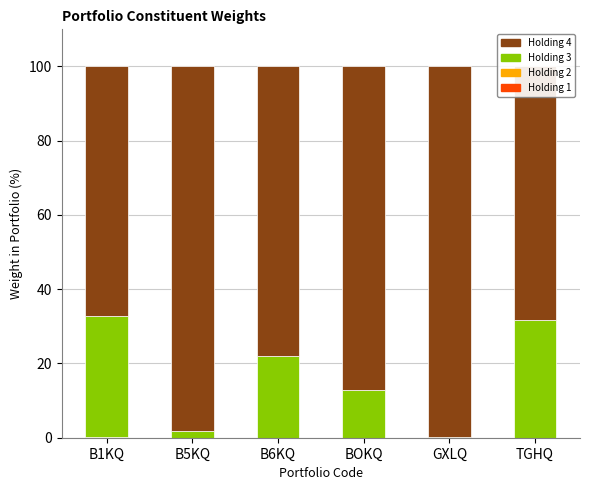

What is the total value across all series at TGHQ?

100.0